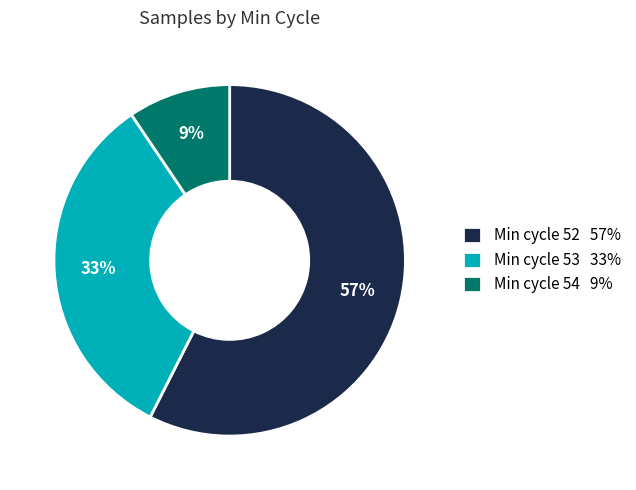

How many slices are in this pie chart?

3